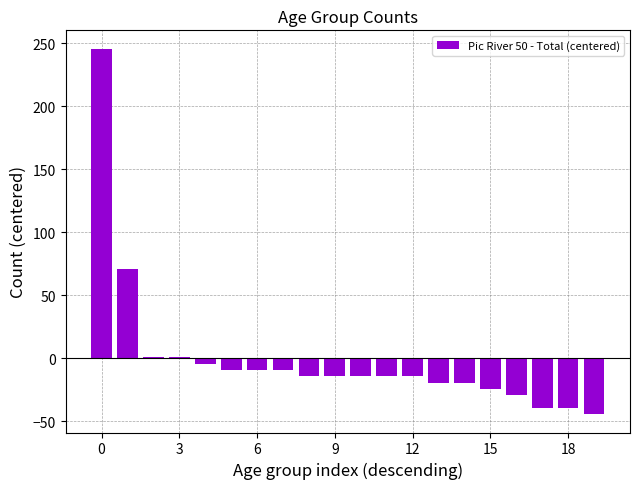

What is the maximum value shown in the chart?

245.8